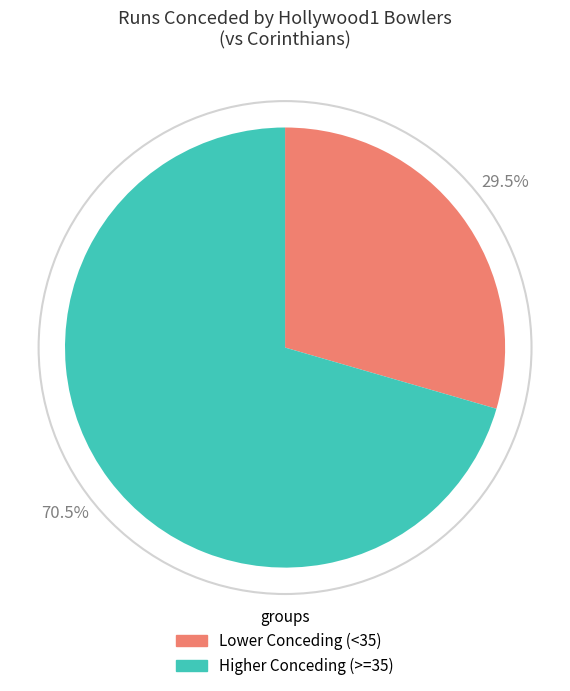

Does any single category account for the majority?

Yes